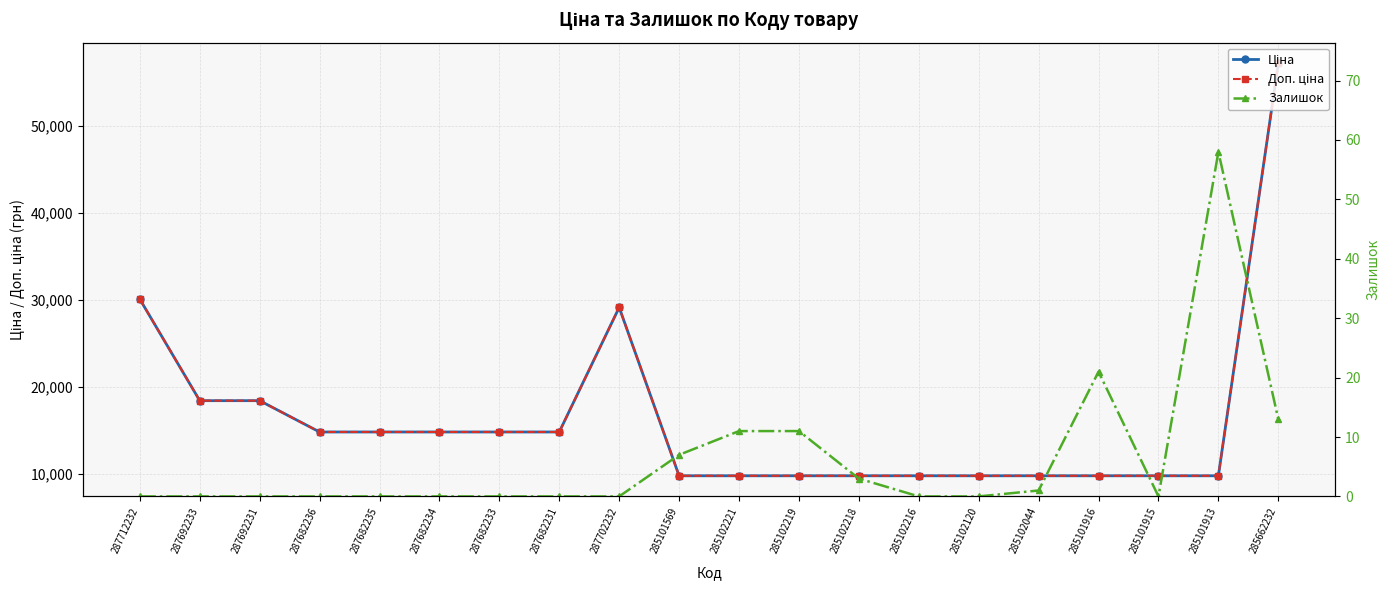

Is the value of Залишок at 285101915 greater than the value of Ціна at 285102216?

No